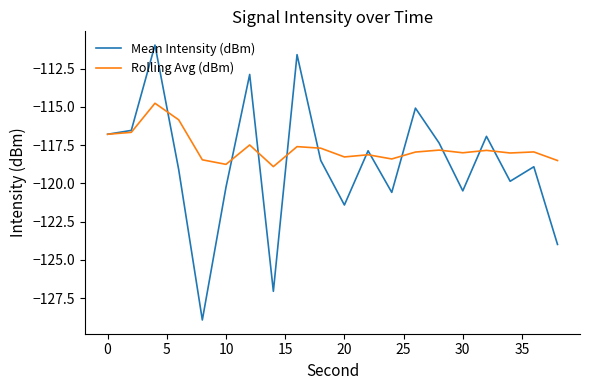

Which series has the largest total across all categories?

Rolling Avg (dBm)